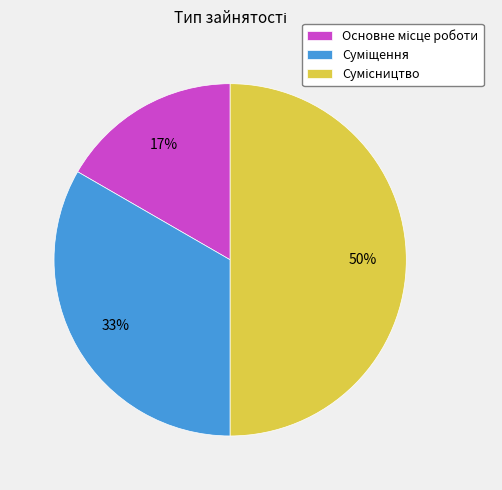

To the nearest percent, what is the average slice percentage?

33%